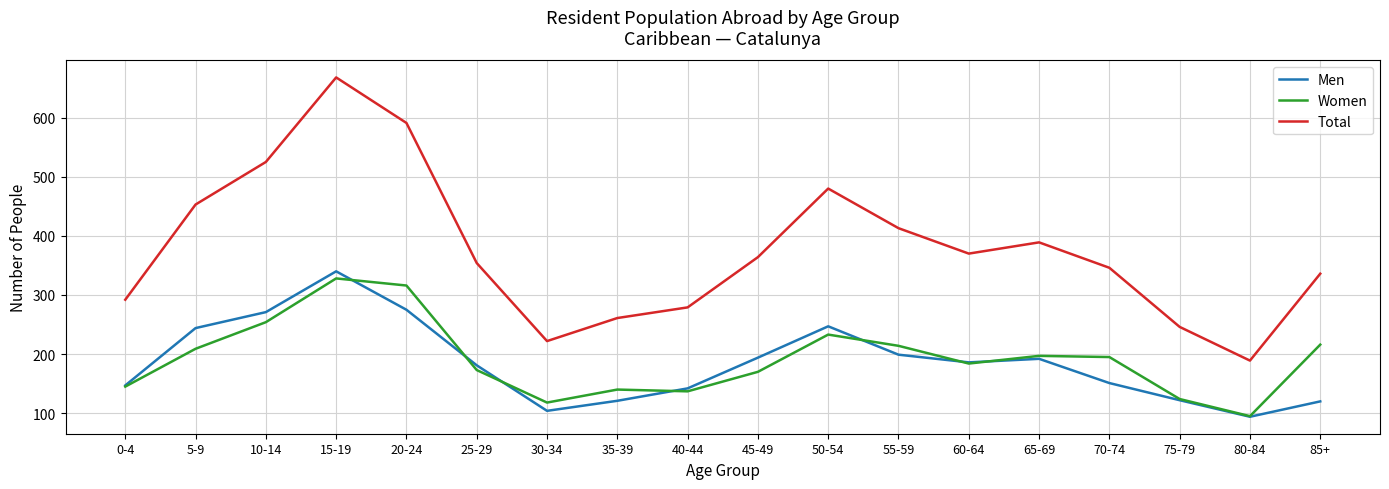

At which label does Total first exceed 364?

5-9